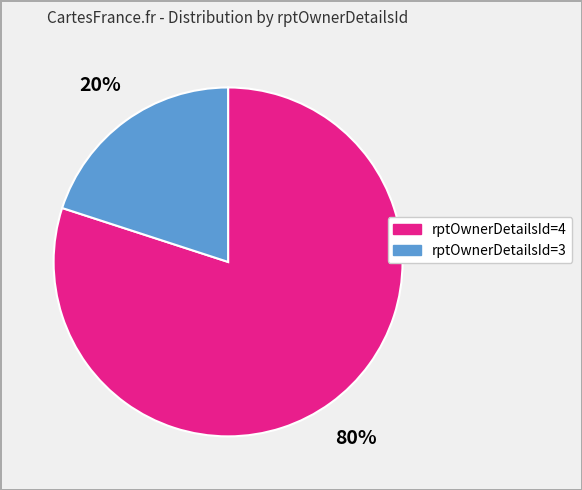

To the nearest percent, what is the difference between the largest and smallest slice percentages?

60%